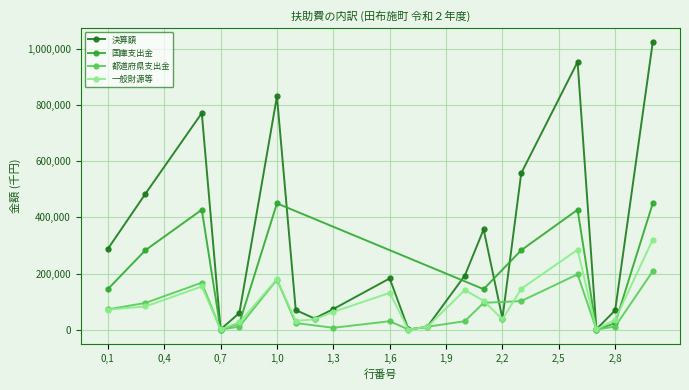

At which label does 都道府県支出金 first exceed 211?

0,1